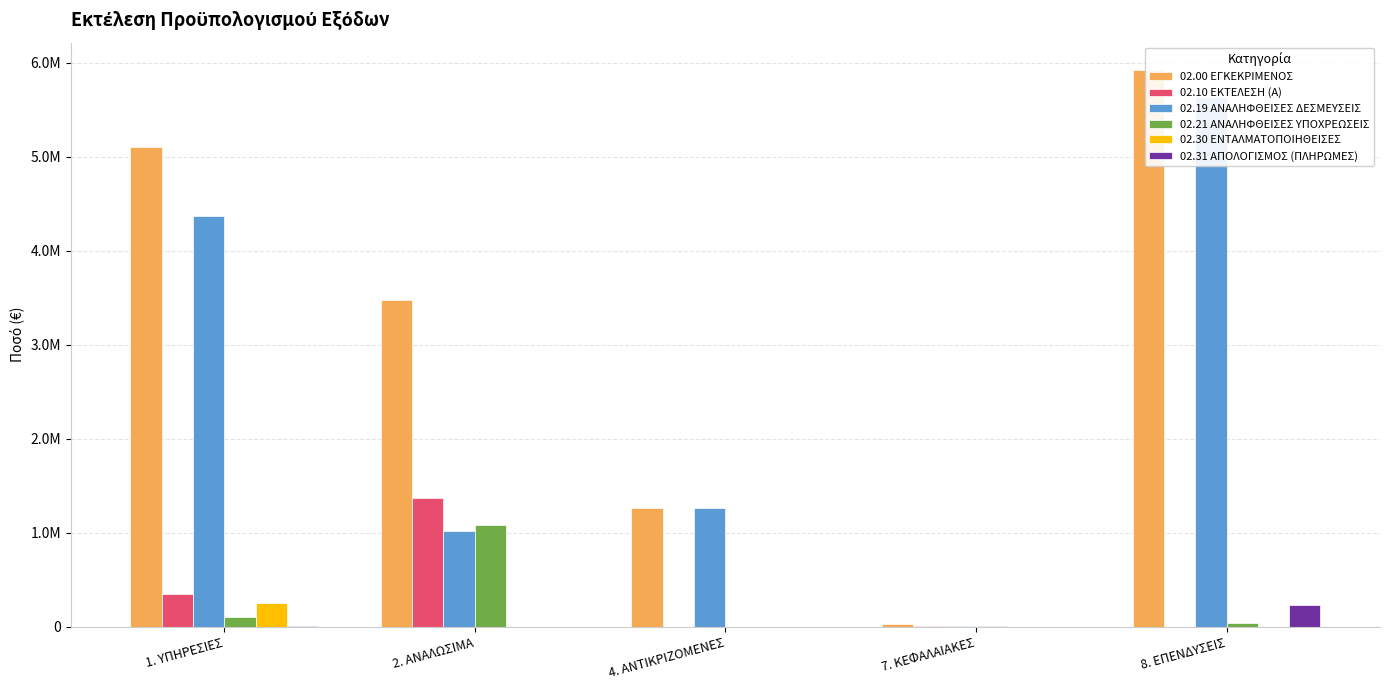

Which category has the highest value in the 02.21 ΑΝΑΛΗΦΘΕΙΣΕΣ ΥΠΟΧΡΕΩΣΕΙΣ series?

2. ΑΝΑΛΩΣΙΜΑ